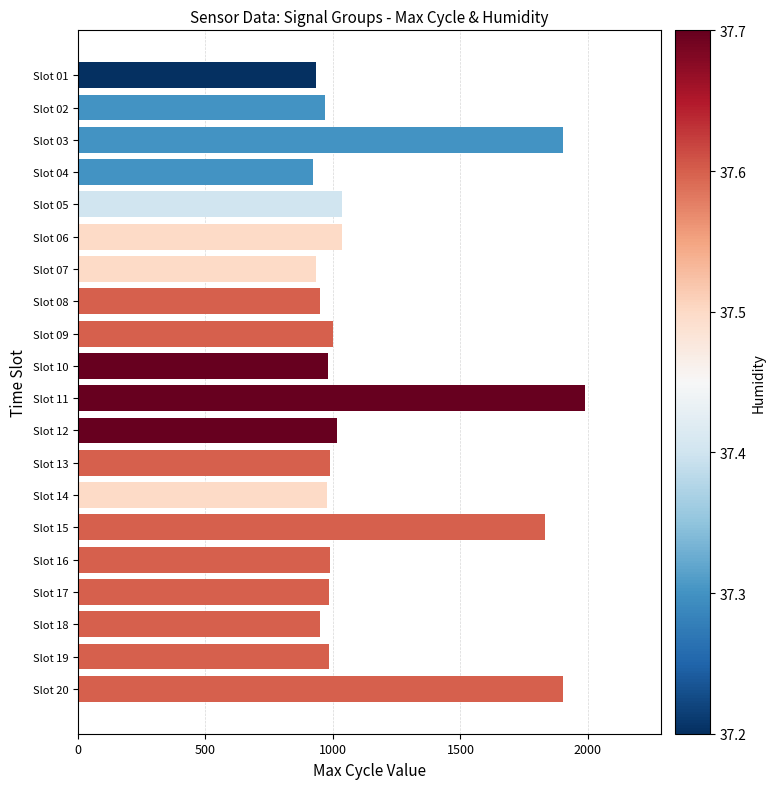

The value at Slot 05 is 1035. True or false?

True